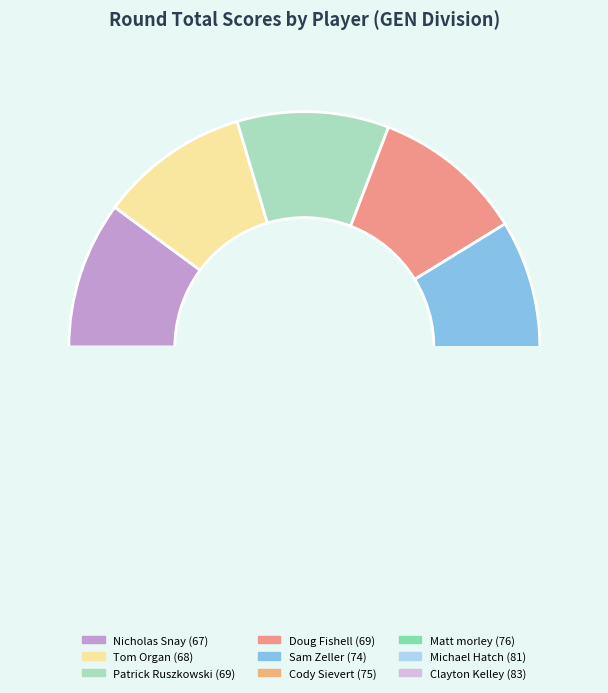

To the nearest percent, what is the average slice percentage?

11%